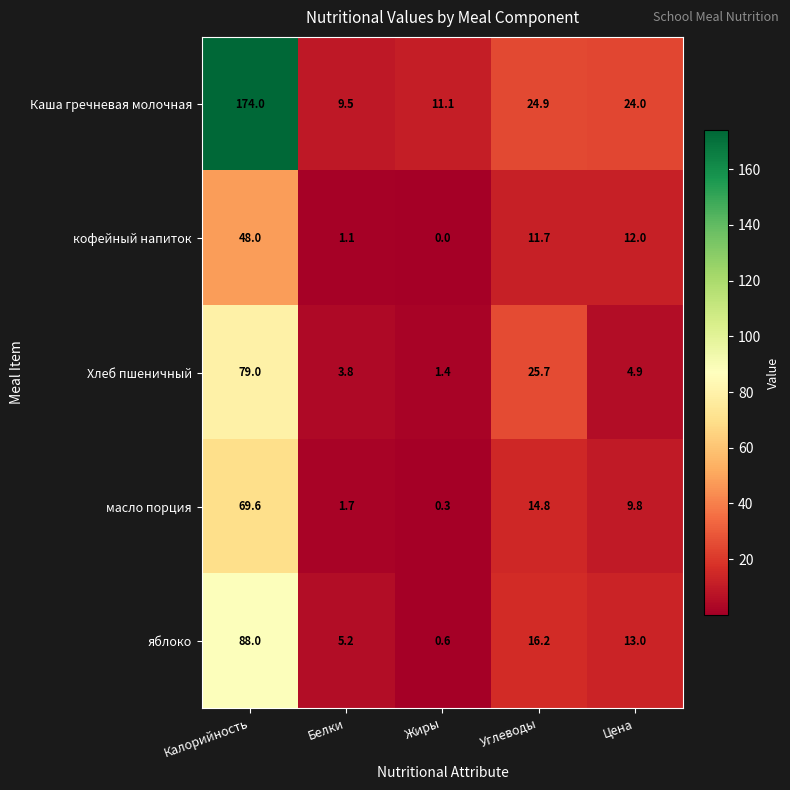

Which series has the largest range (max minus min)?

Каша гречневая молочная